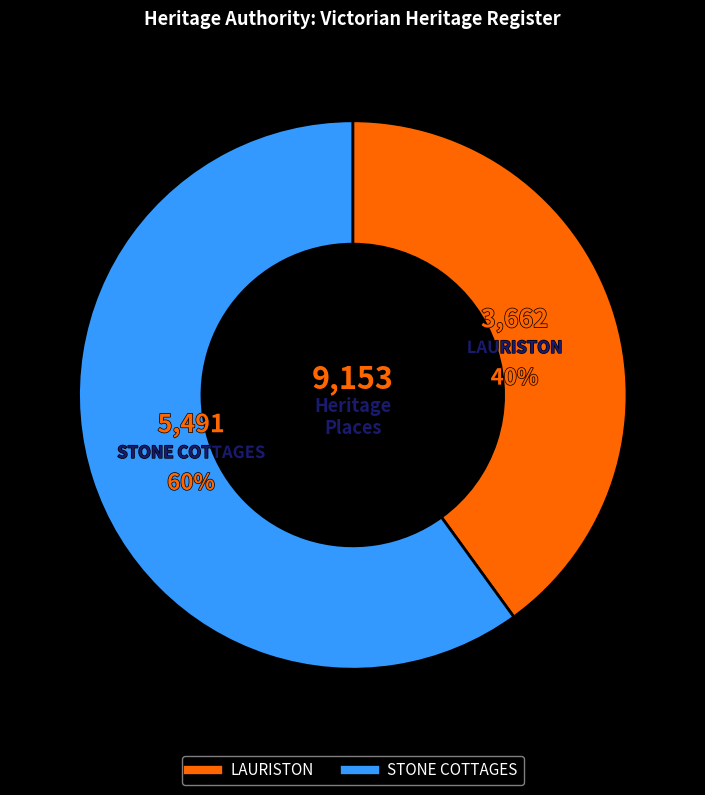

What is the largest slice in the pie chart?

STONE COTTAGES